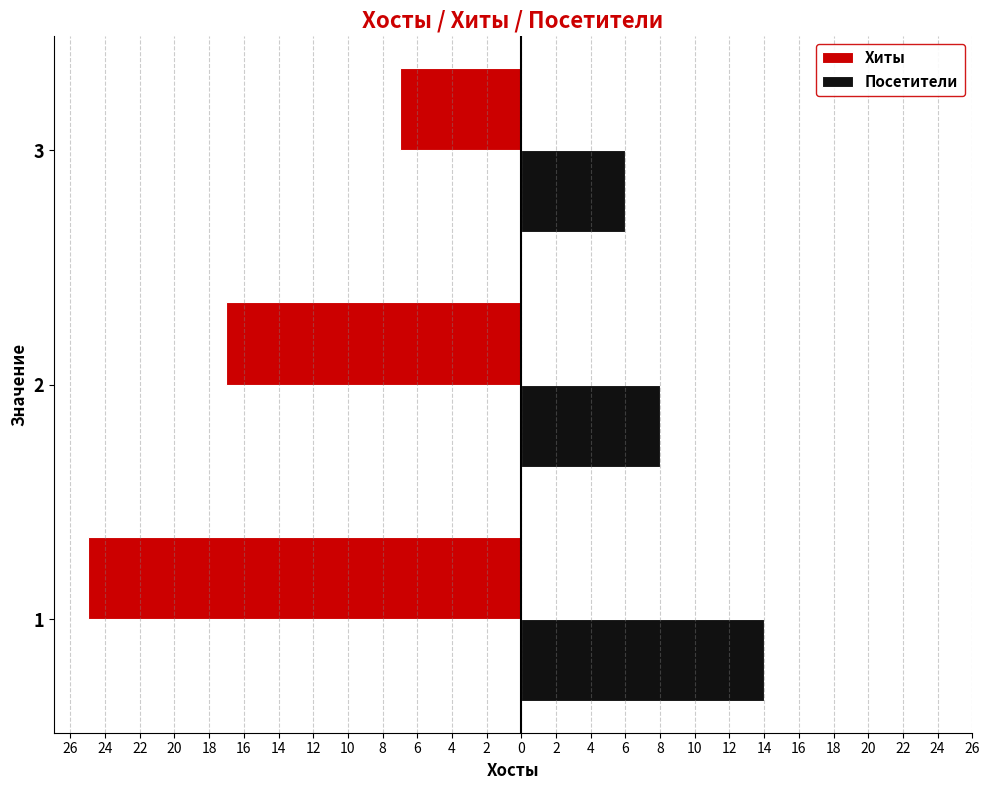

What is the value of the Посетители bar at the 2nd from the left?

8